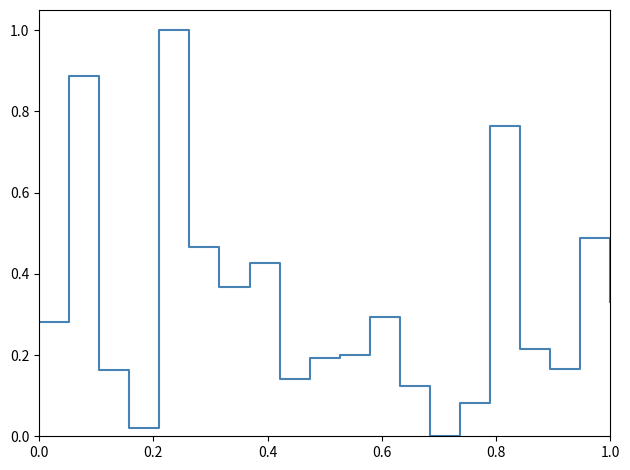

What is the maximum value shown in the chart?

1.0